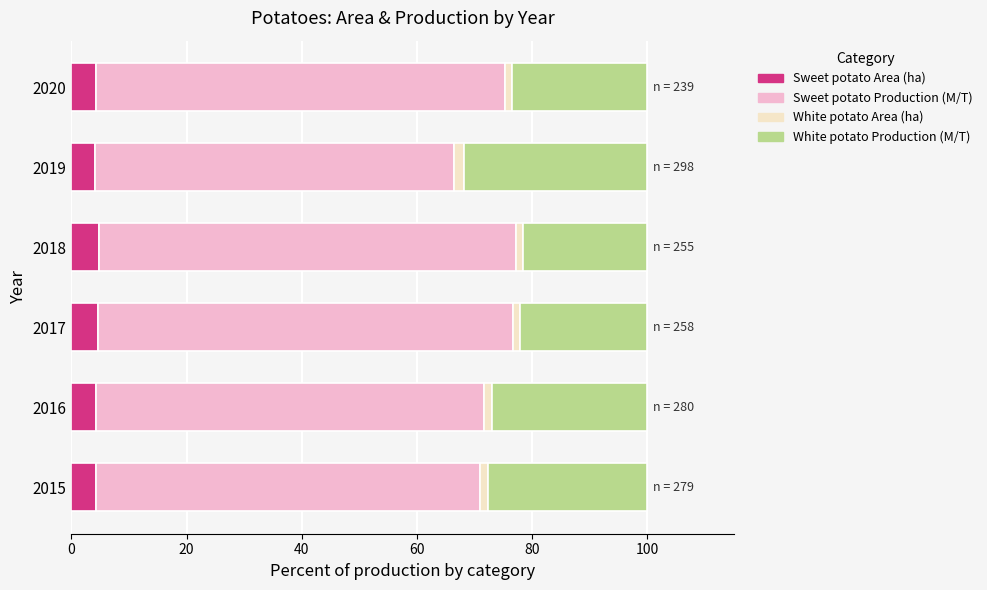

True or false: Sweet potato Area (ha) has a value of 4.3 at 2016.

True